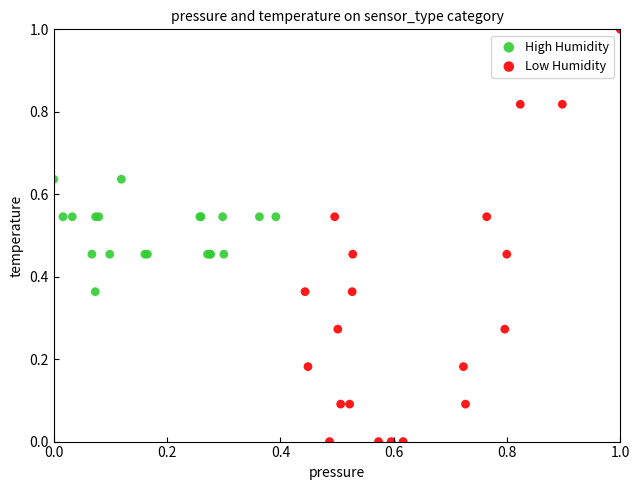

Which series has the widest spread of Y values?

Low Humidity